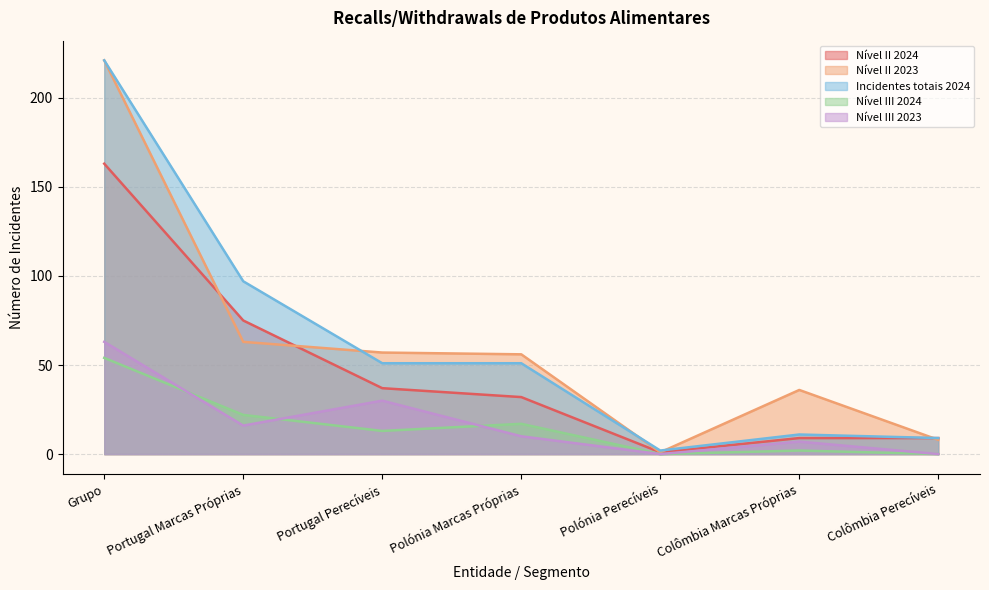

List the labels in order of Nível III 2023 value, smallest first.

Polónia Perecíveis, Colômbia Perecíveis, Colômbia Marcas Próprias, Polónia Marcas Próprias, Portugal Marcas Próprias, Portugal Perecíveis, Grupo